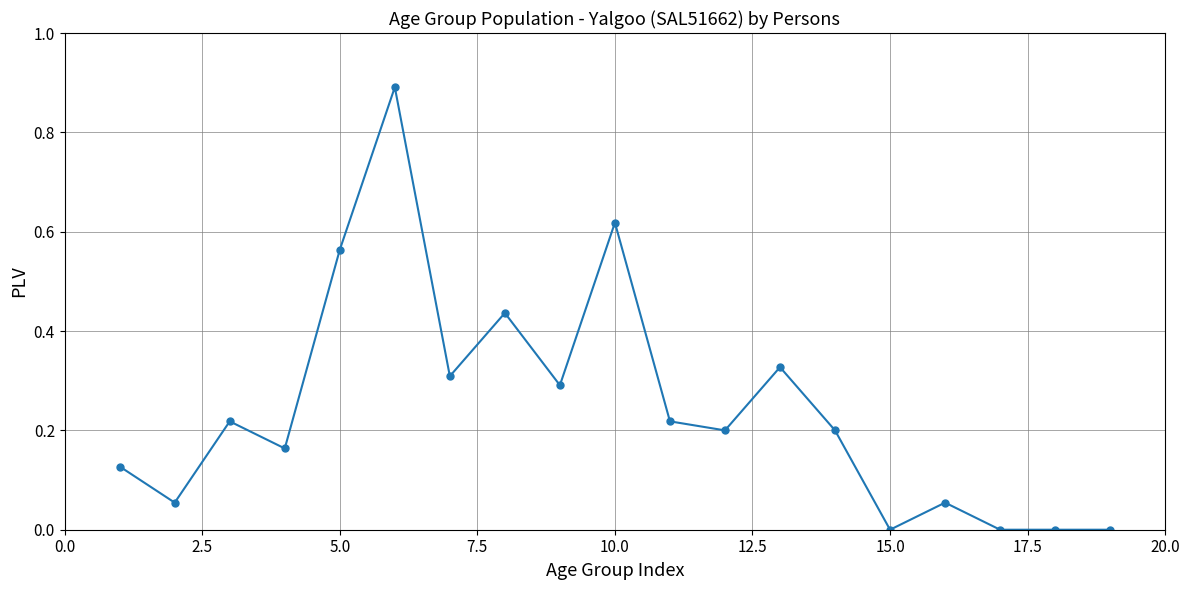

What is the greatest value displayed?

0.9